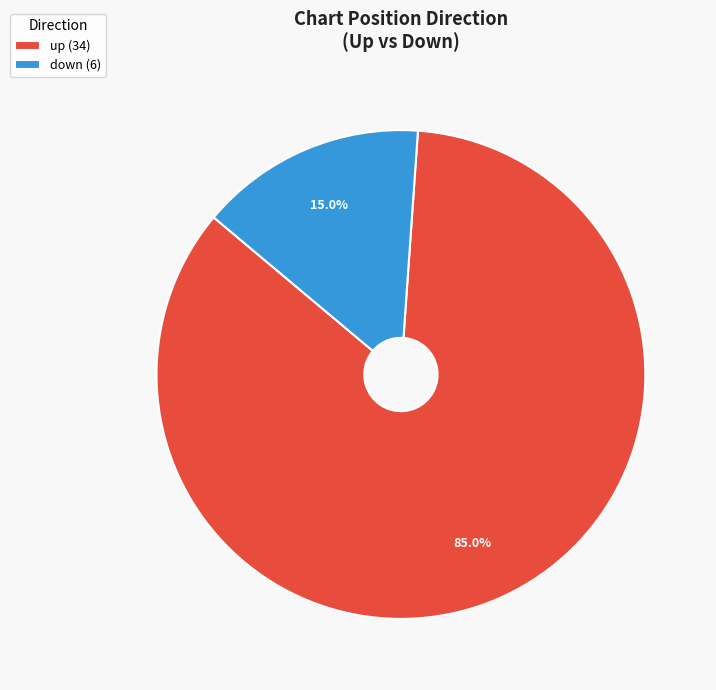

Is it true that down is 15% of the pie?

True